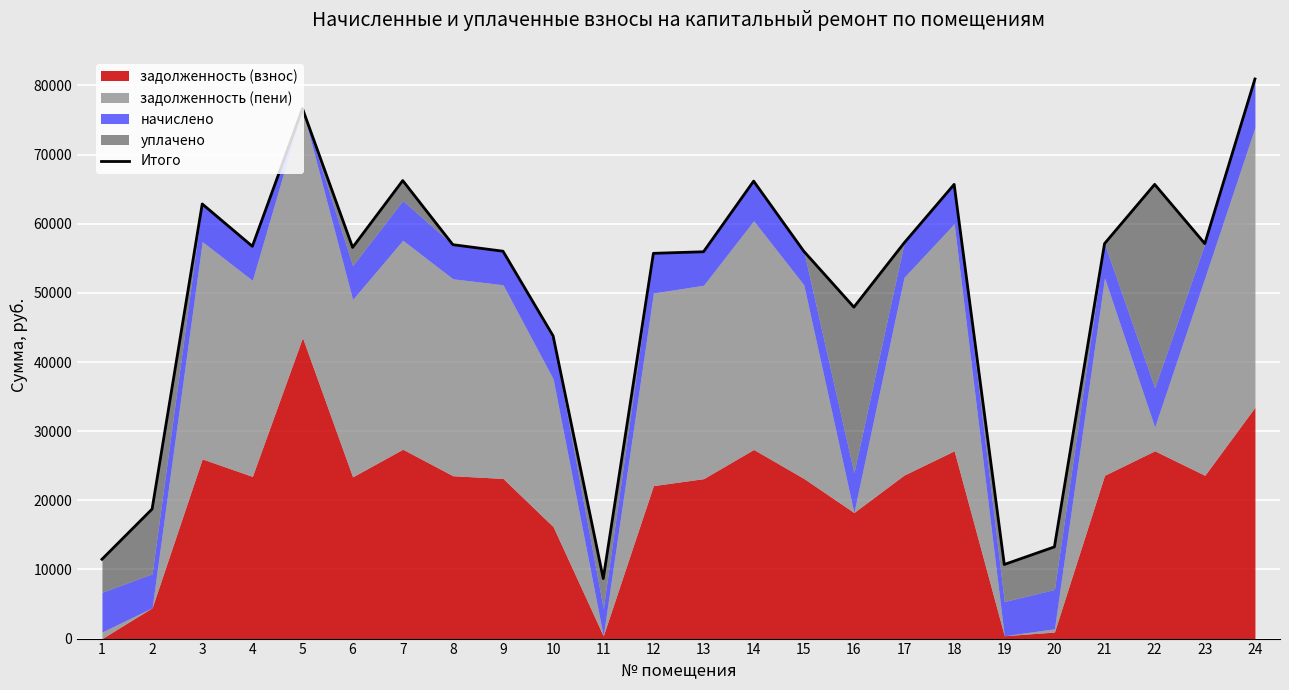

What is the maximum value shown in the chart?

80933.3